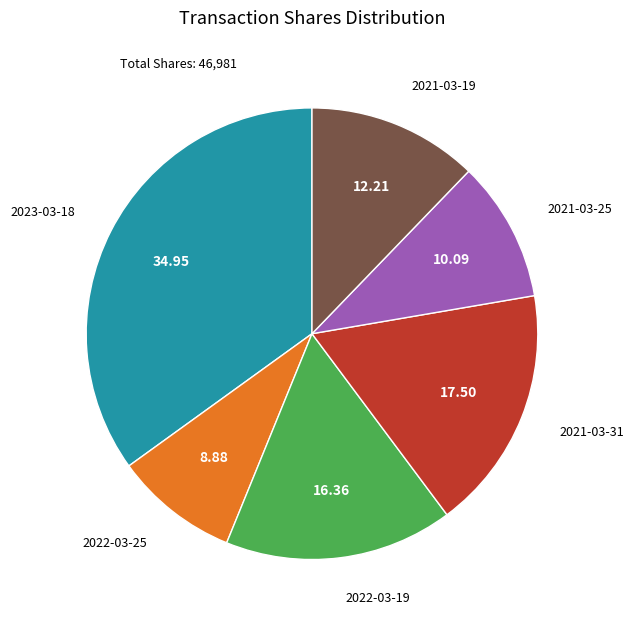

What is the ratio of the value at 2023-03-18 to the value at 2022-03-25?

3.9